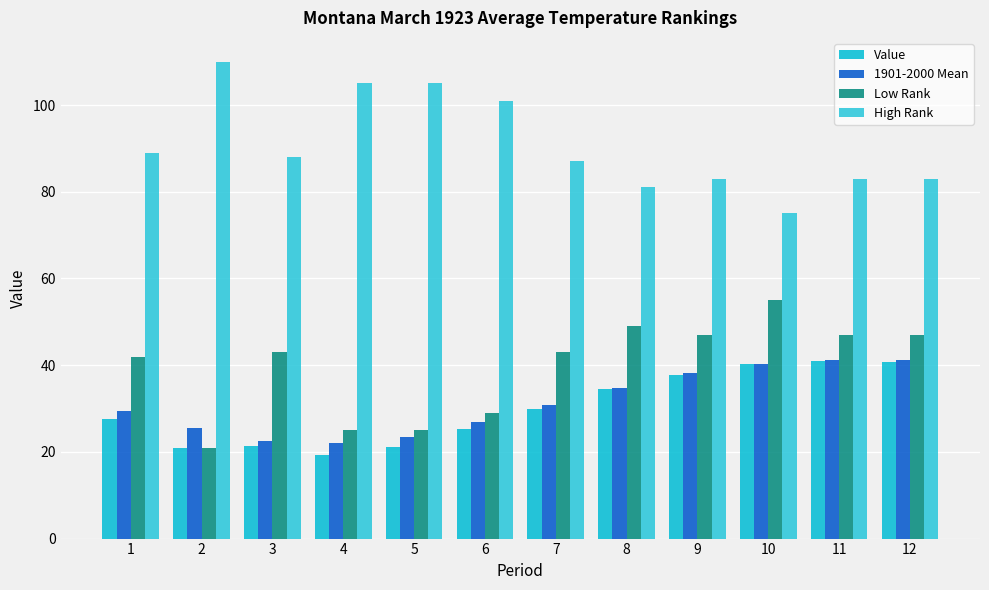

Which has a higher value, 2 or 3?

3